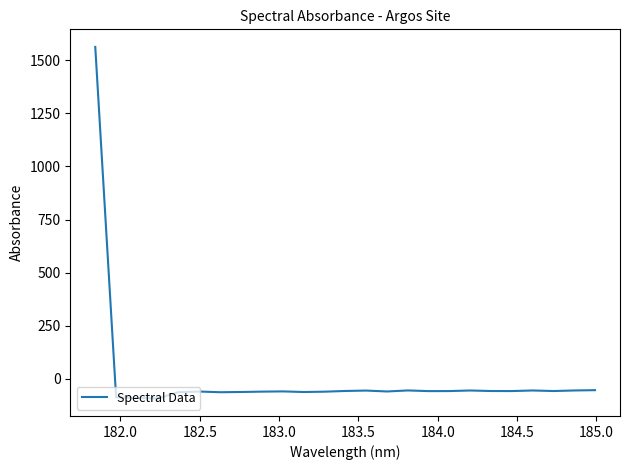

True or false: the data has more than 2 interior local peaks.

True